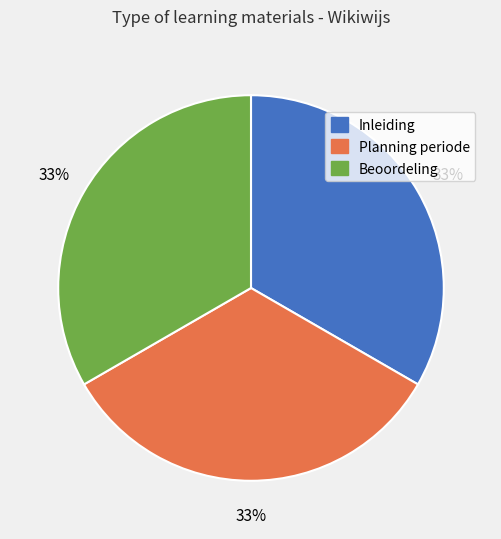

Is the sum of Planning periode and Beoordeling greater than half?

Yes